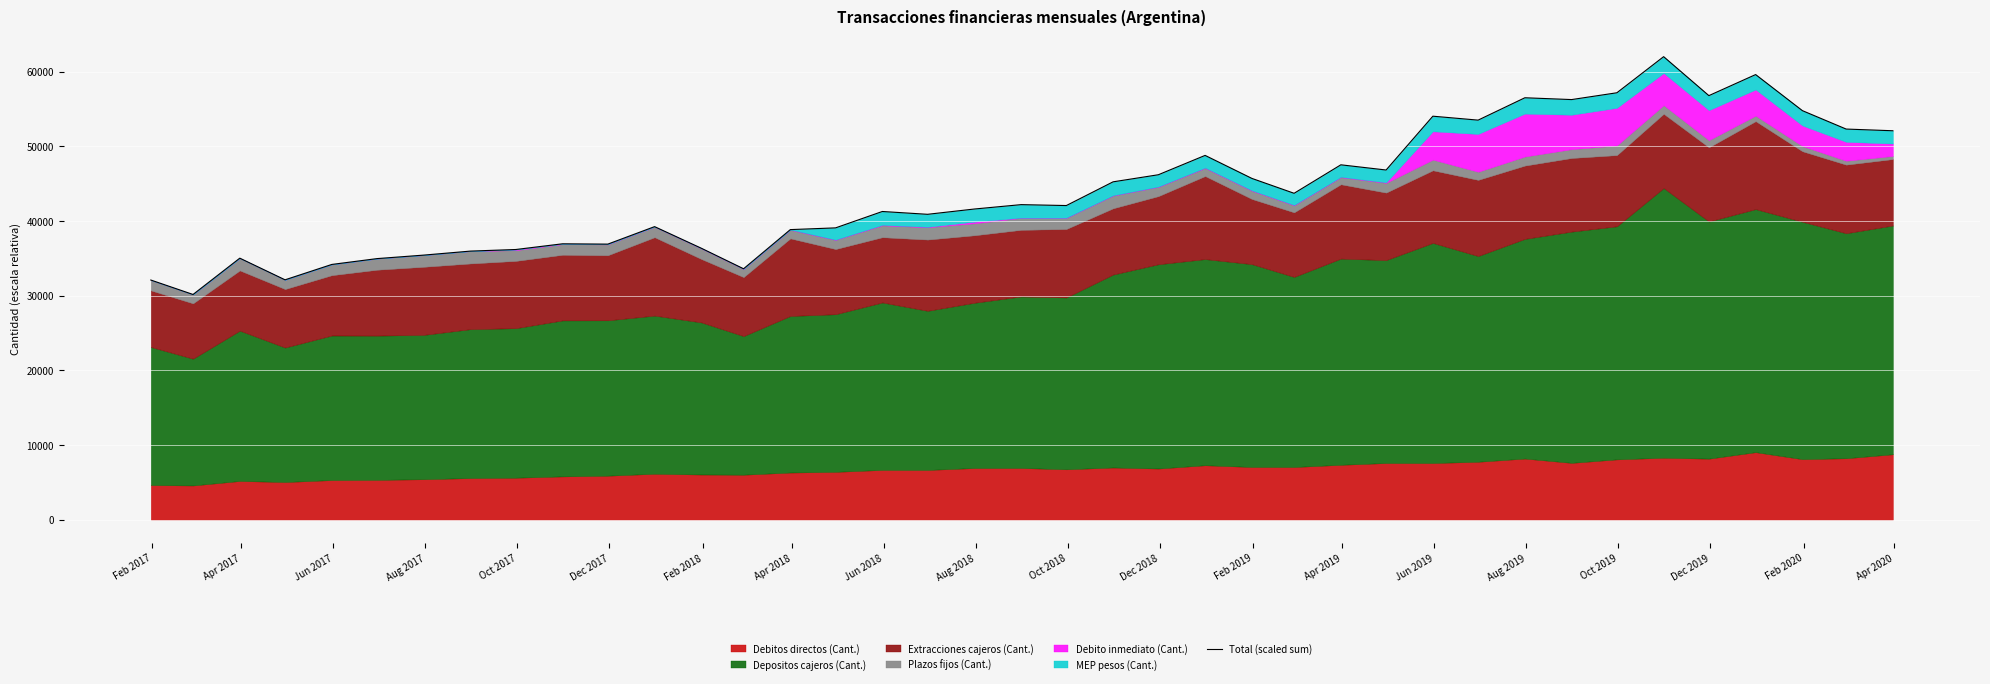

How many points are higher than both their immediate neighbors (excluding endpoints)?

11